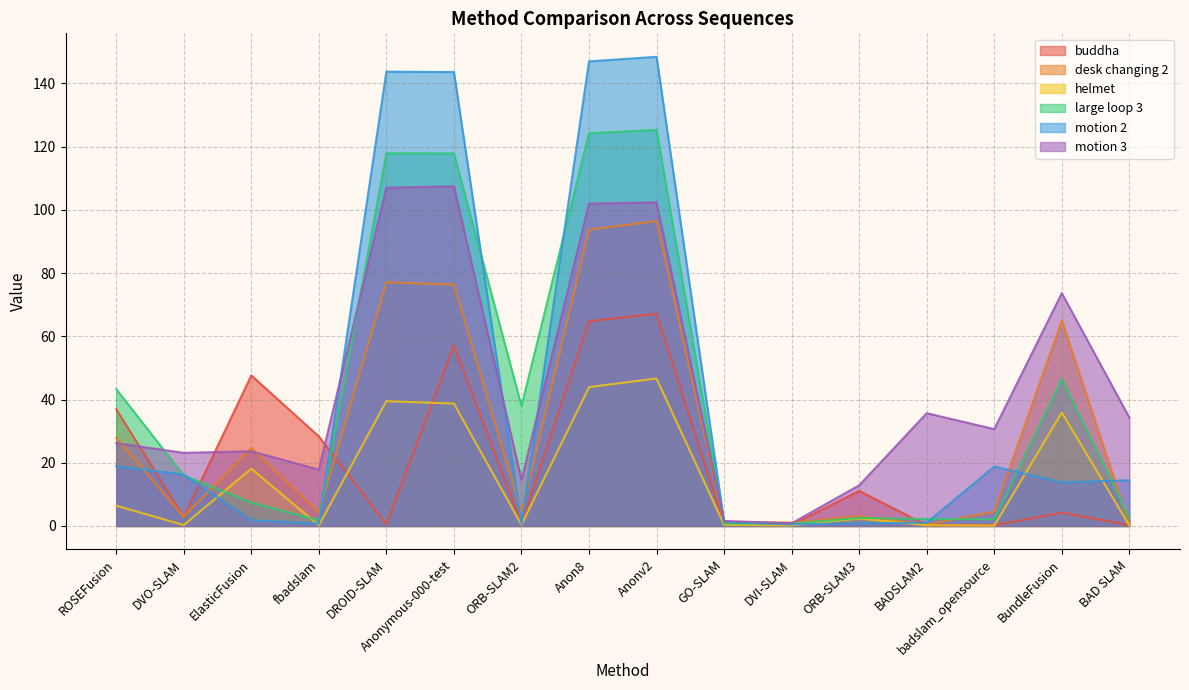

Which series ends up on top after the final intersection of buddha and motion 3?

motion 3